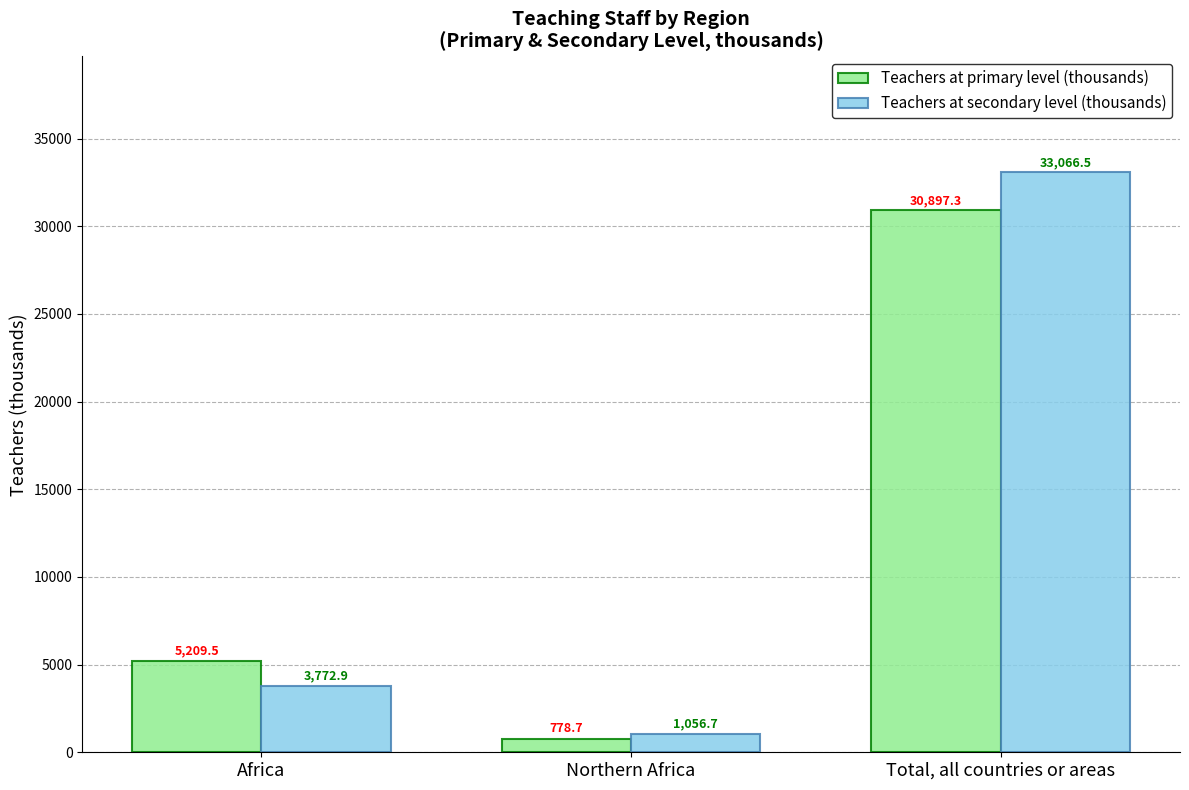

Is the value of Teachers at primary level (thousands) at Northern Africa greater than the value of Teachers at secondary level (thousands) at Total, all countries or areas?

No